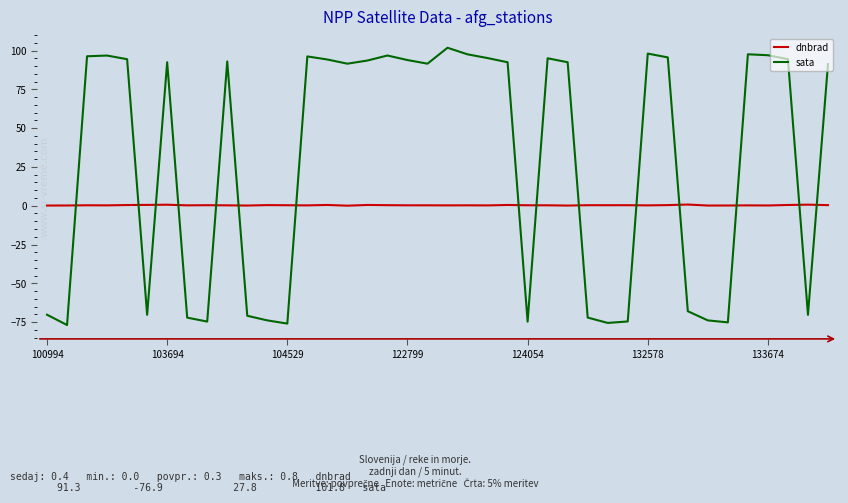

Rank the series by their maximum value, from highest to lowest.

sata, dnbrad